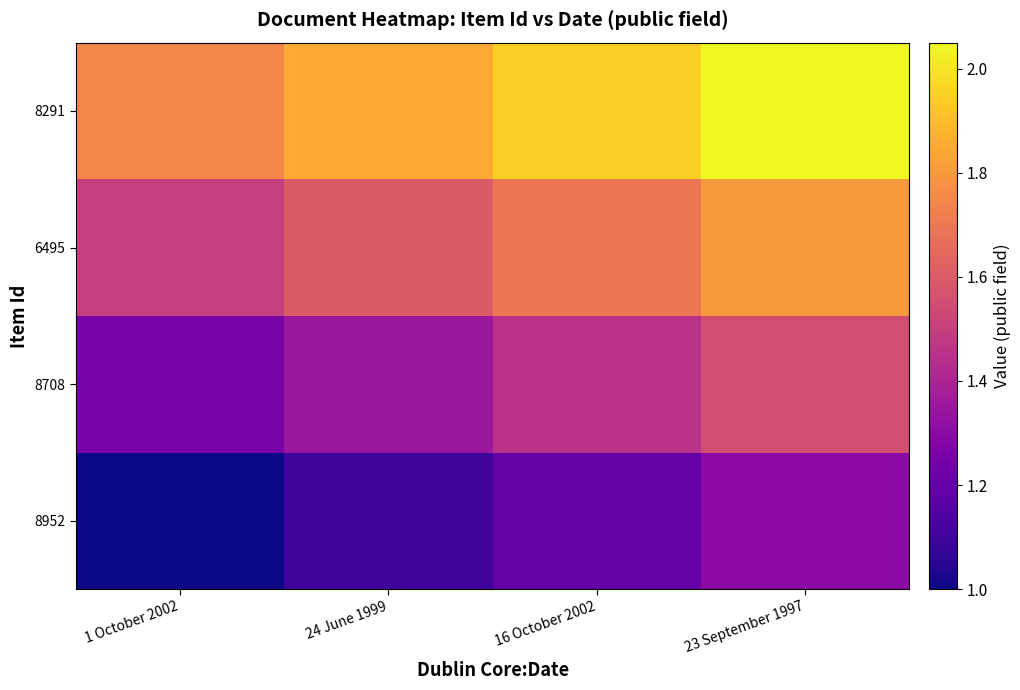

How many series are shown in this chart?

4